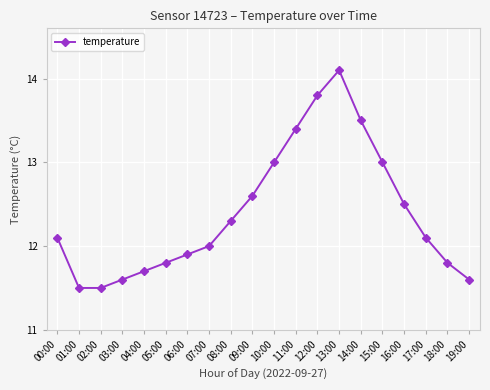

Reading right to left, list all the values displayed in this chart.

19:00=11.6	18:00=11.8	17:00=12.1	16:00=12.5	15:00=13.0	14:00=13.5	13:00=14.1	12:00=13.8	11:00=13.4	10:00=13.0	09:00=12.6	08:00=12.3	07:00=12.0	06:00=11.9	05:00=11.8	04:00=11.7	03:00=11.6	02:00=11.5	01:00=11.5	00:00=12.1